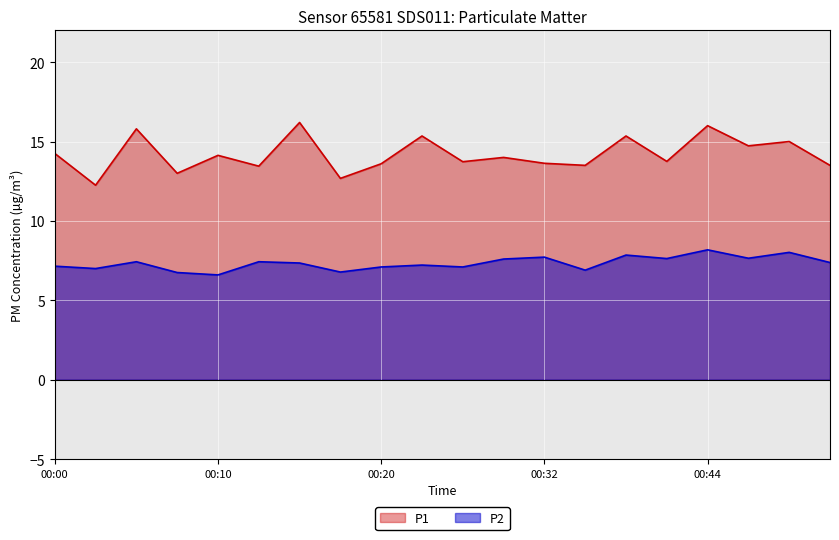

Which series has the largest range (max minus min)?

P1